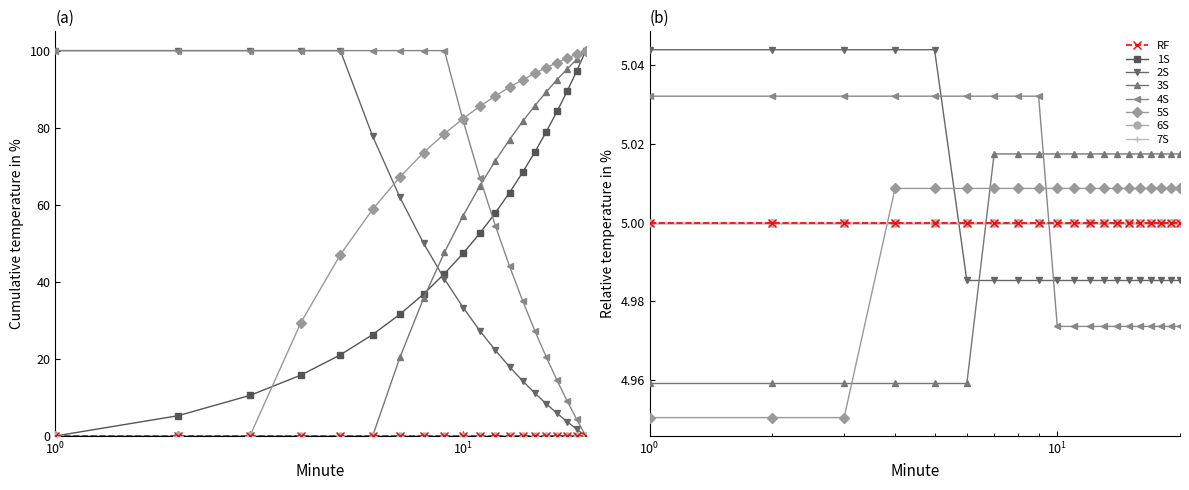

How many intersections are there between Hour 05 and Hour 03?

2